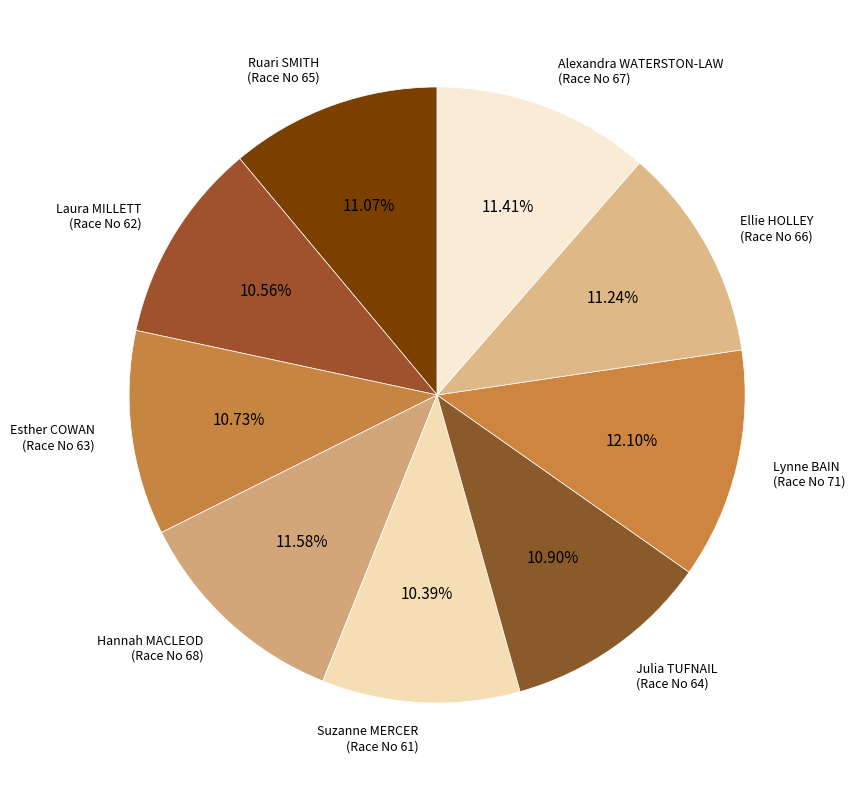

Which slice is the largest?

Lynne BAIN (Race No 71)